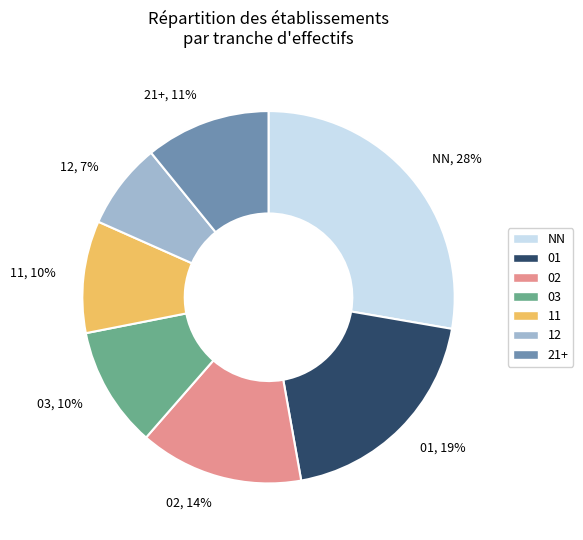

How many slices are in this pie chart?

7